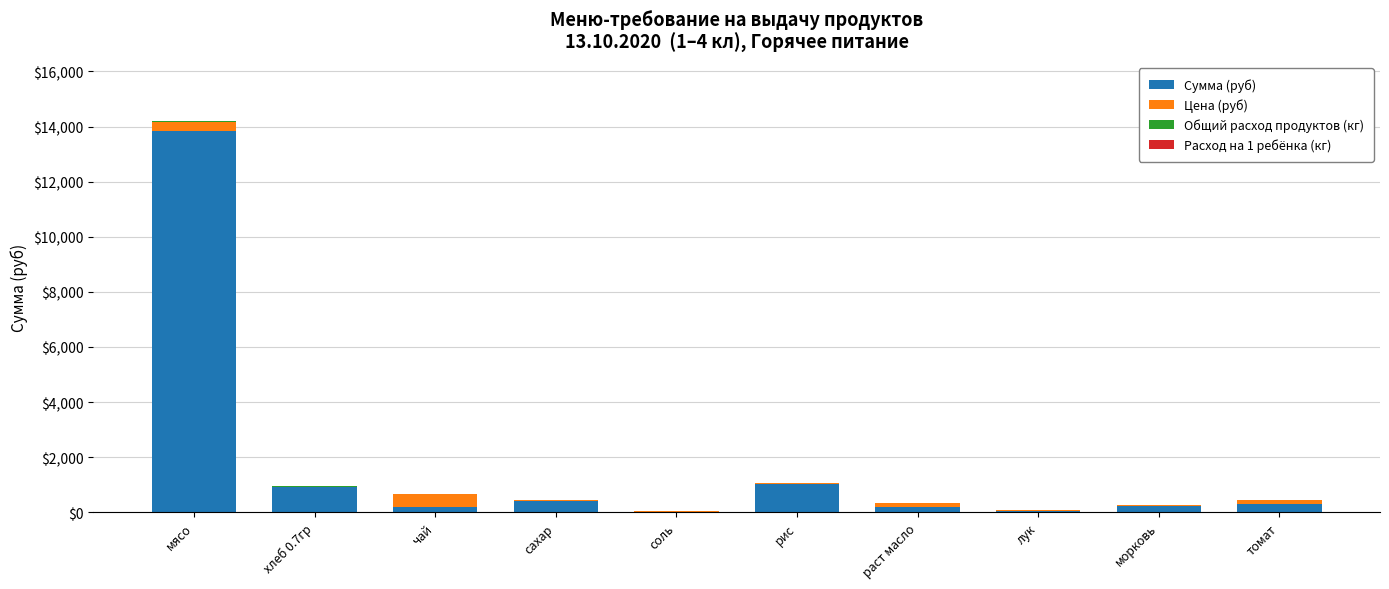

At which label does Сумма (руб) reach its peak?

мясо